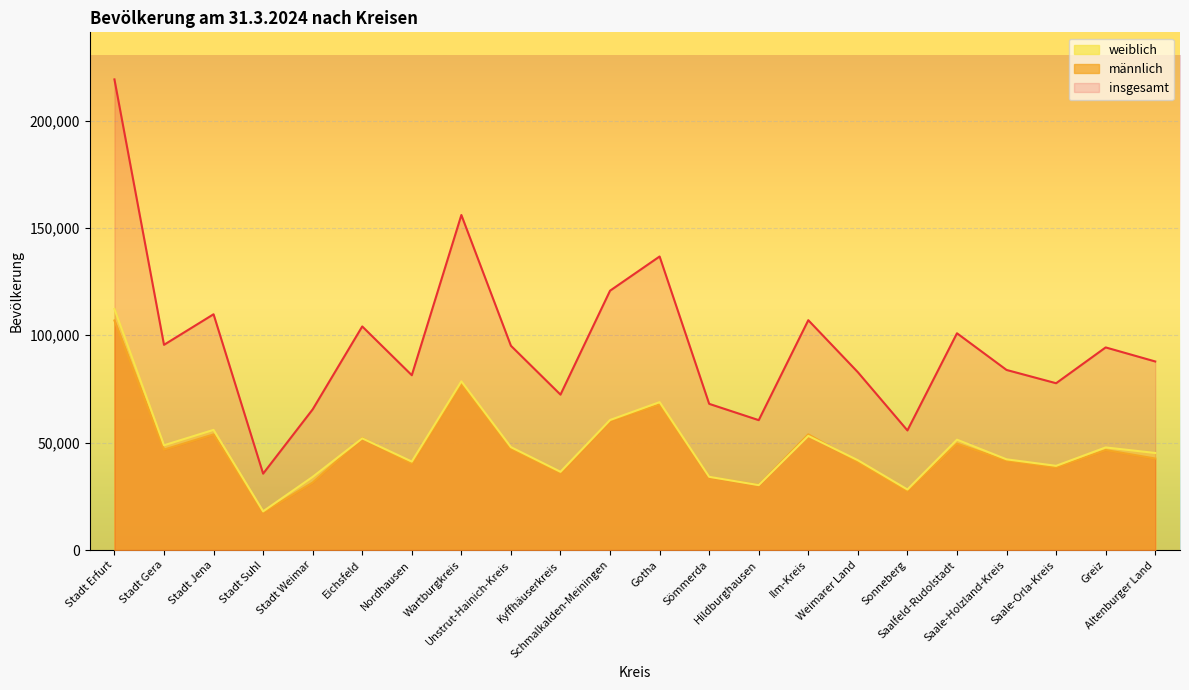

How many lines are shown in the chart?

3